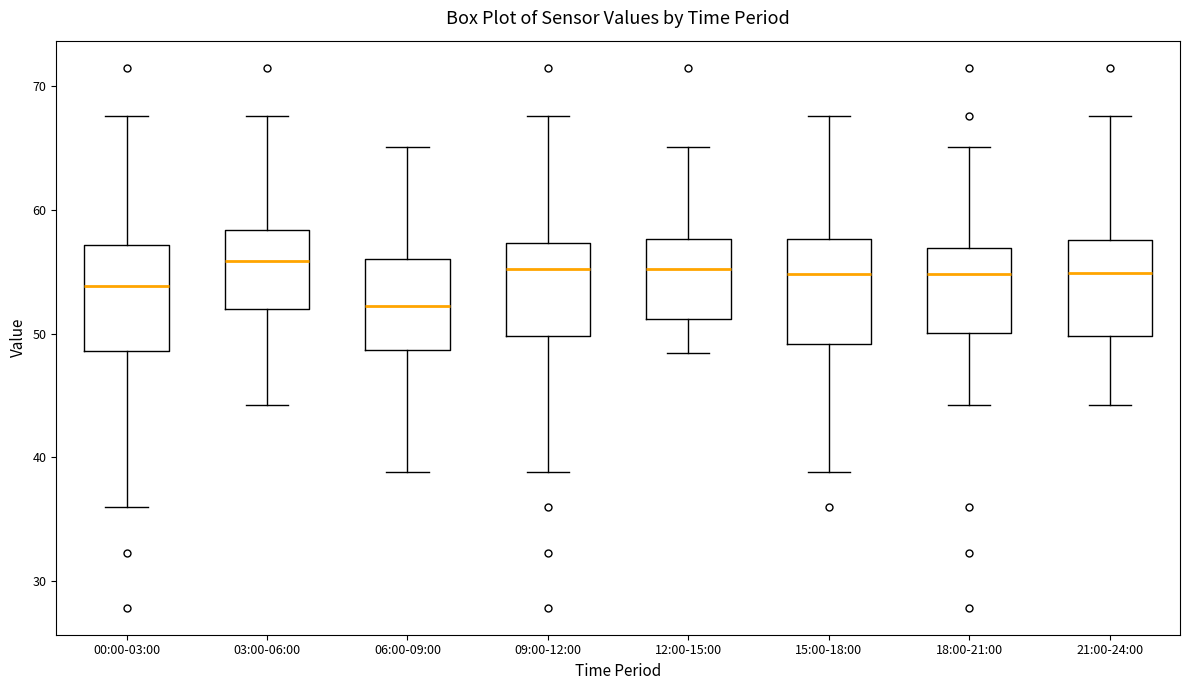

Where does the lower whisker of the box for 09:00-12:00 end on the y-axis? The values are not printed on the chart, so give them approximately, as read against the axis.

39